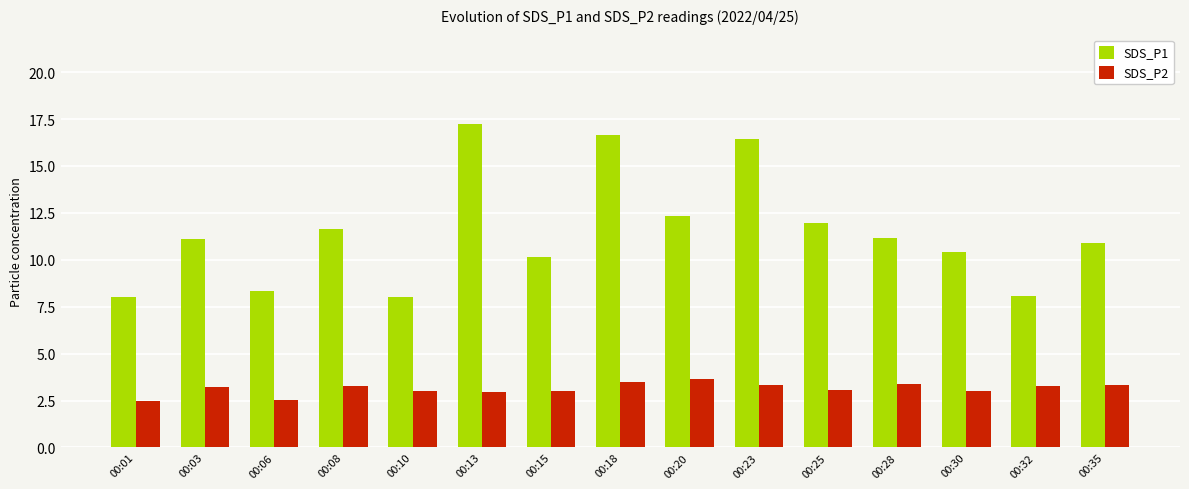

List the series in order of their overall mean, lowest first.

SDS_P2, SDS_P1